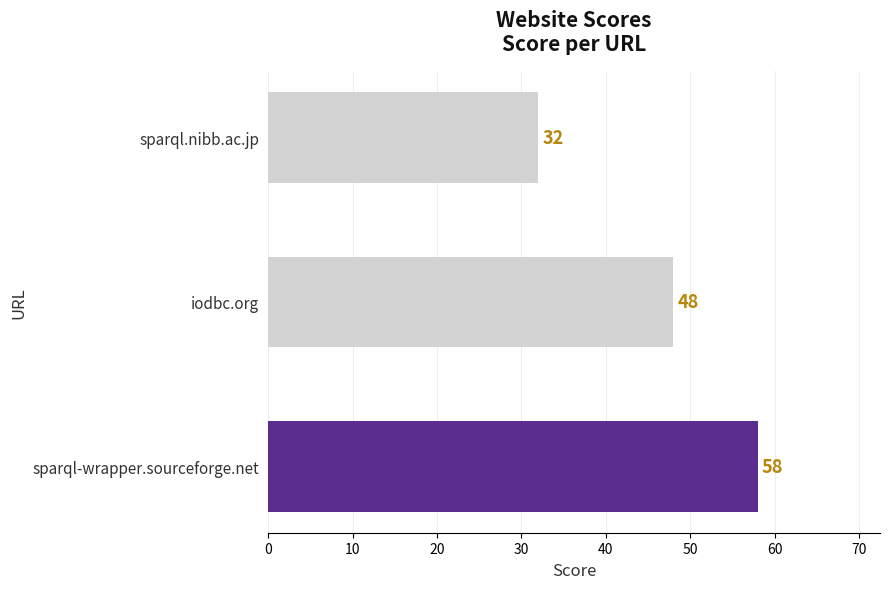

Rank the categories by value from lowest to highest.

sparql.nibb.ac.jp, iodbc.org, sparql-wrapper.sourceforge.net